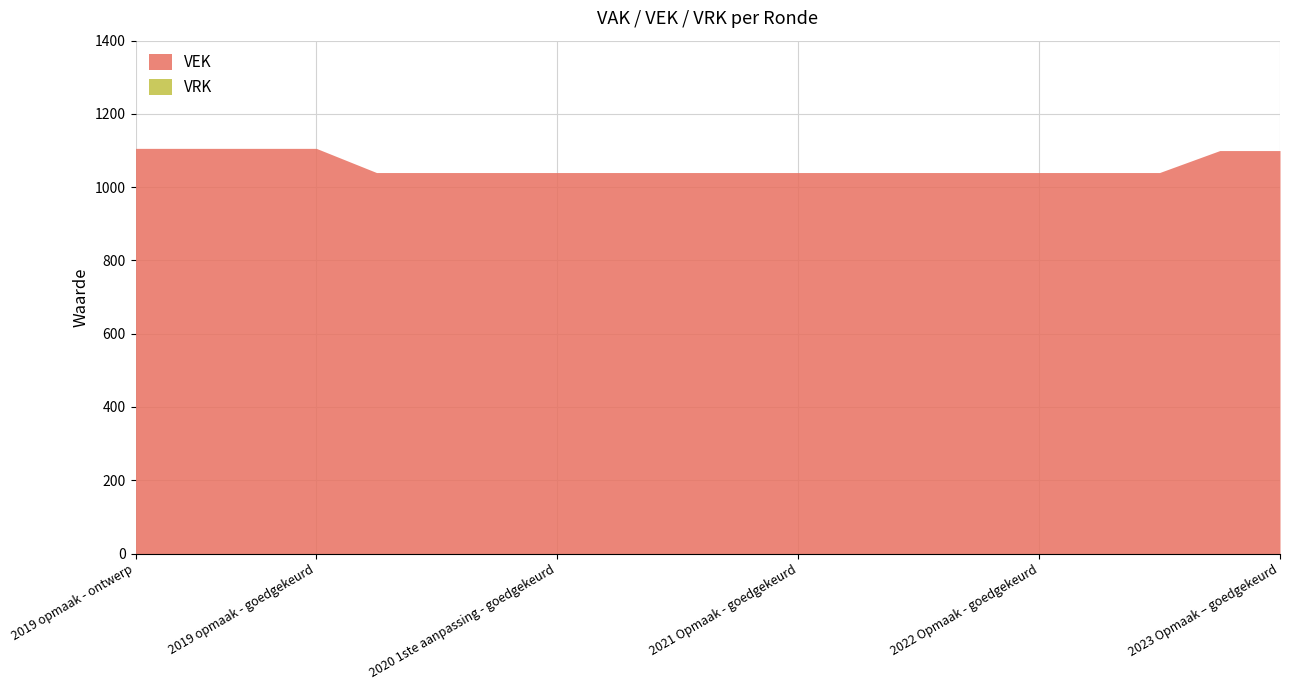

How many lines are shown in the chart?

2